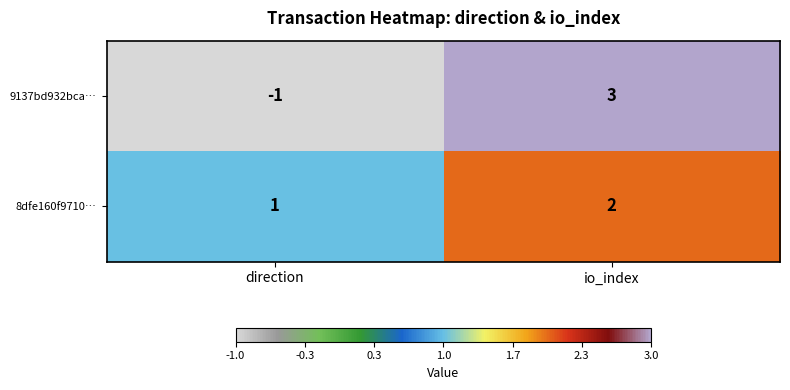

Where is 8dfe160f9710… nearest to the value 1?

direction